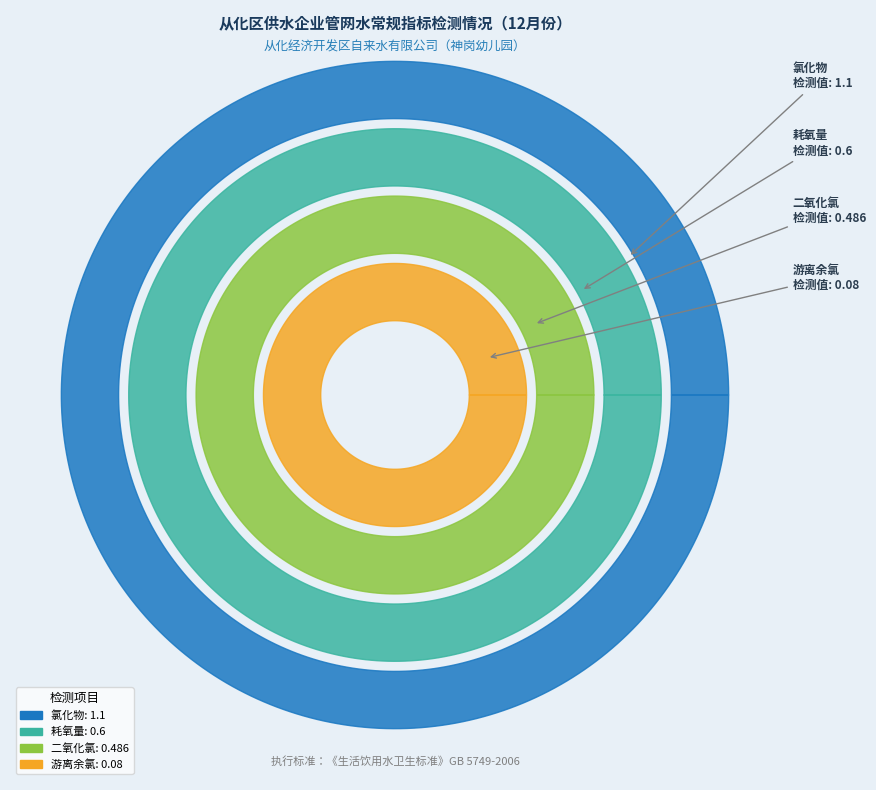

Is there a majority slice in this chart?

No